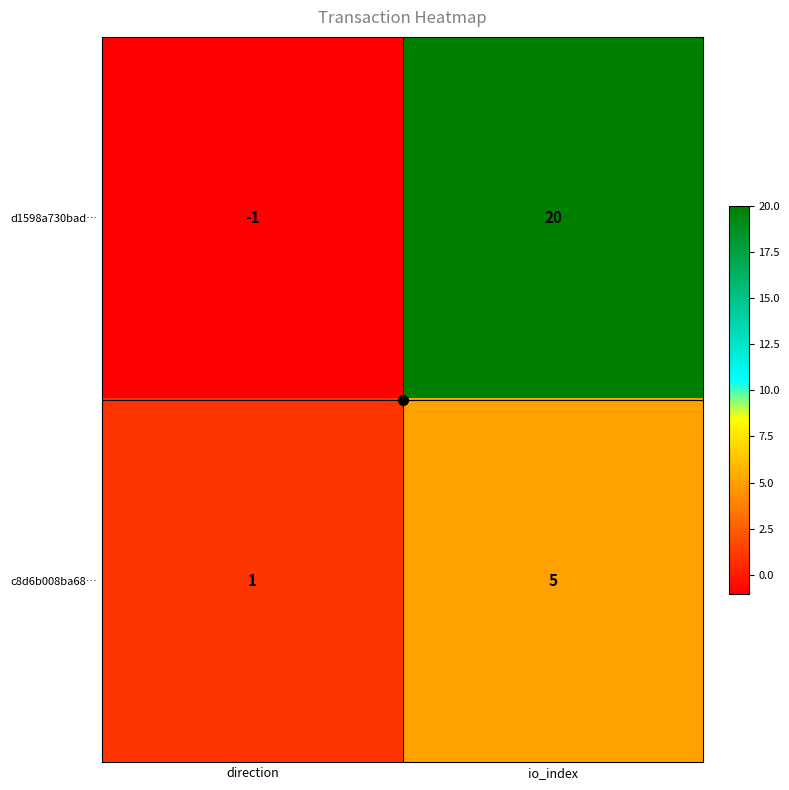

Rank the series by their average value, from highest to lowest.

d1598a730bad…, c8d6b008ba68…